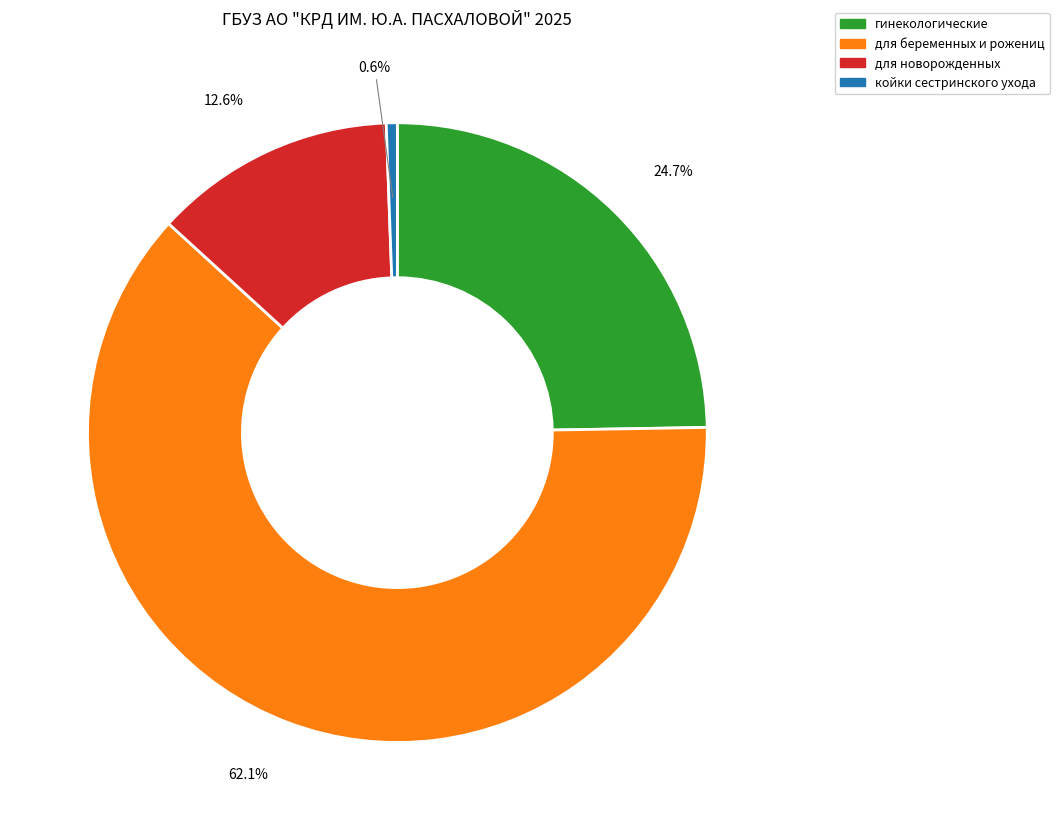

Is there a majority slice in this chart?

Yes